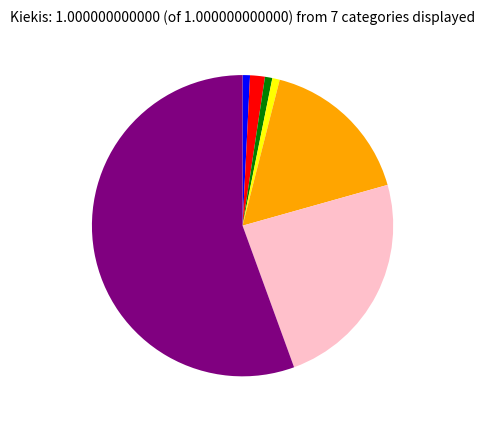

Is there a majority slice in this chart?

Yes